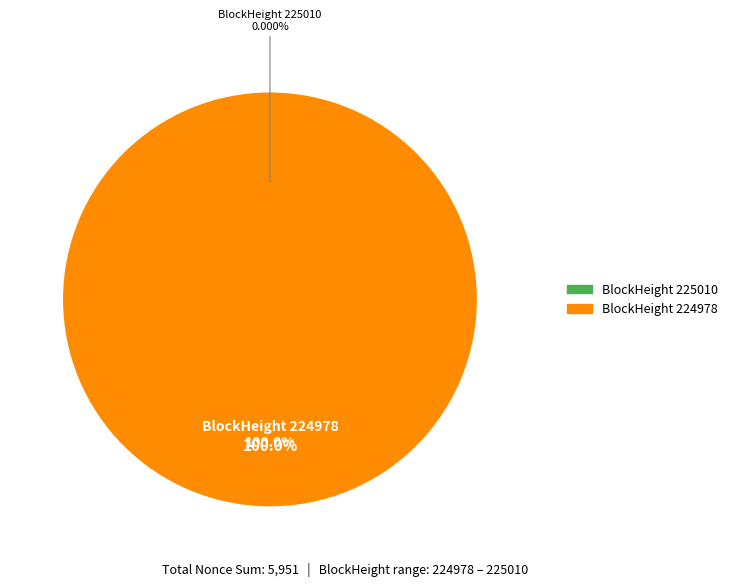

Which has a higher value, 224978 or 225010?

224978